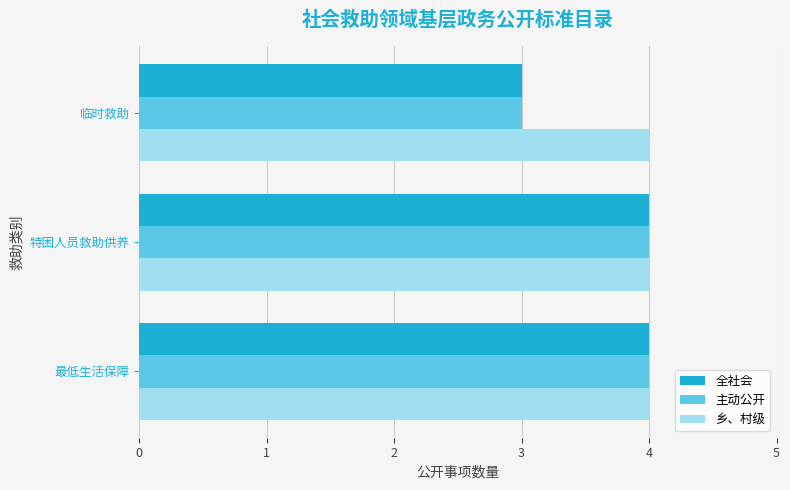

What is the average value of the 乡、村级 series?

4